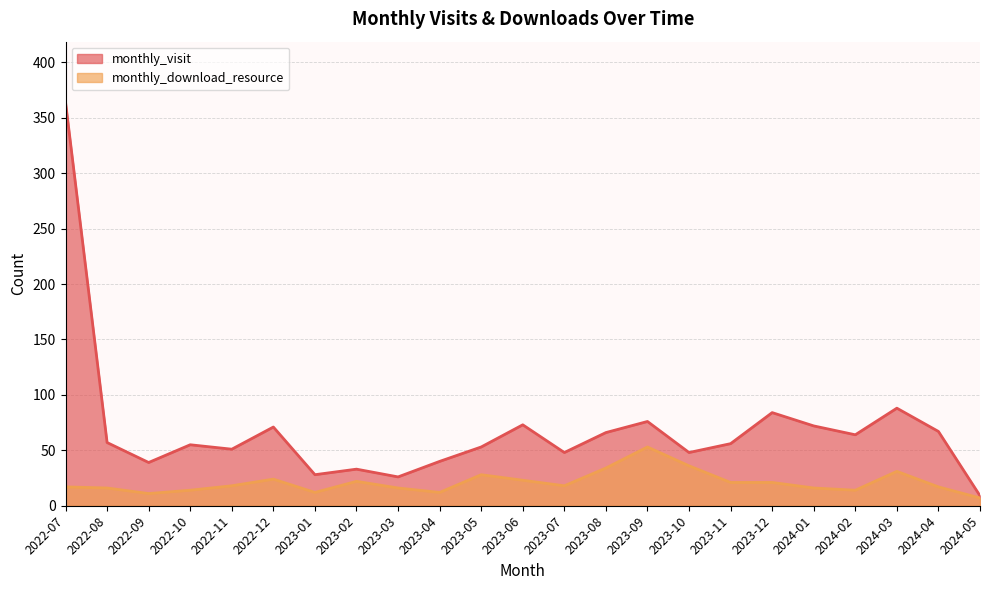

Does the chart have visible grid lines?

Yes